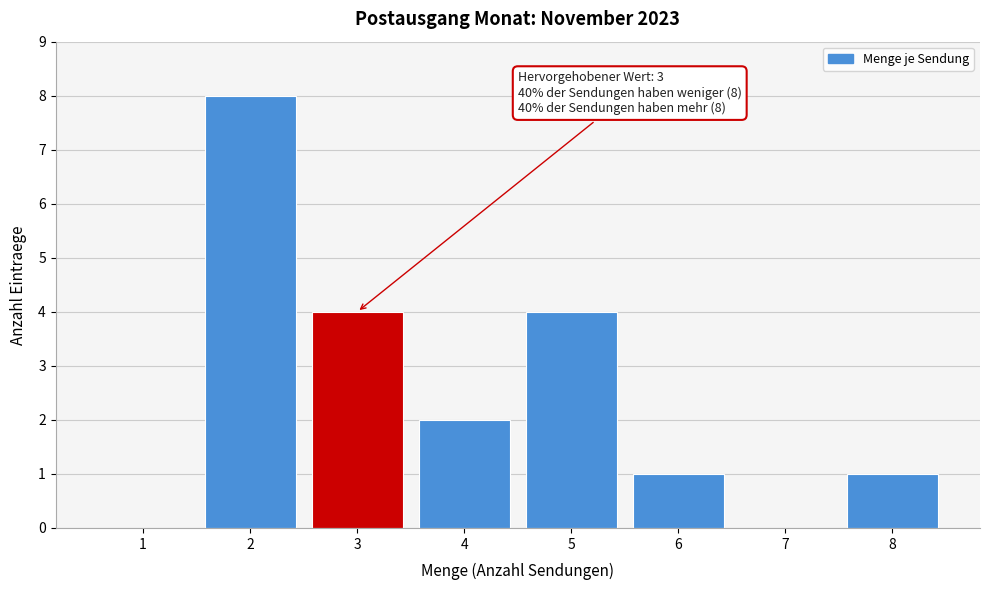

Over which range of the x-axis is the bar tallest?

1.5 to 2.5